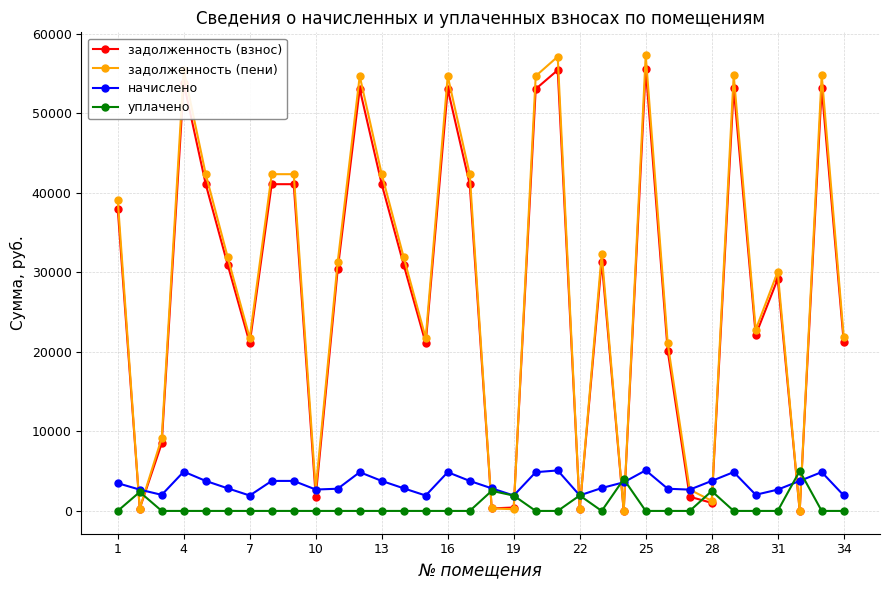

What is the value of the задолженность (взнос) point at the 17th from the left?

41071.0